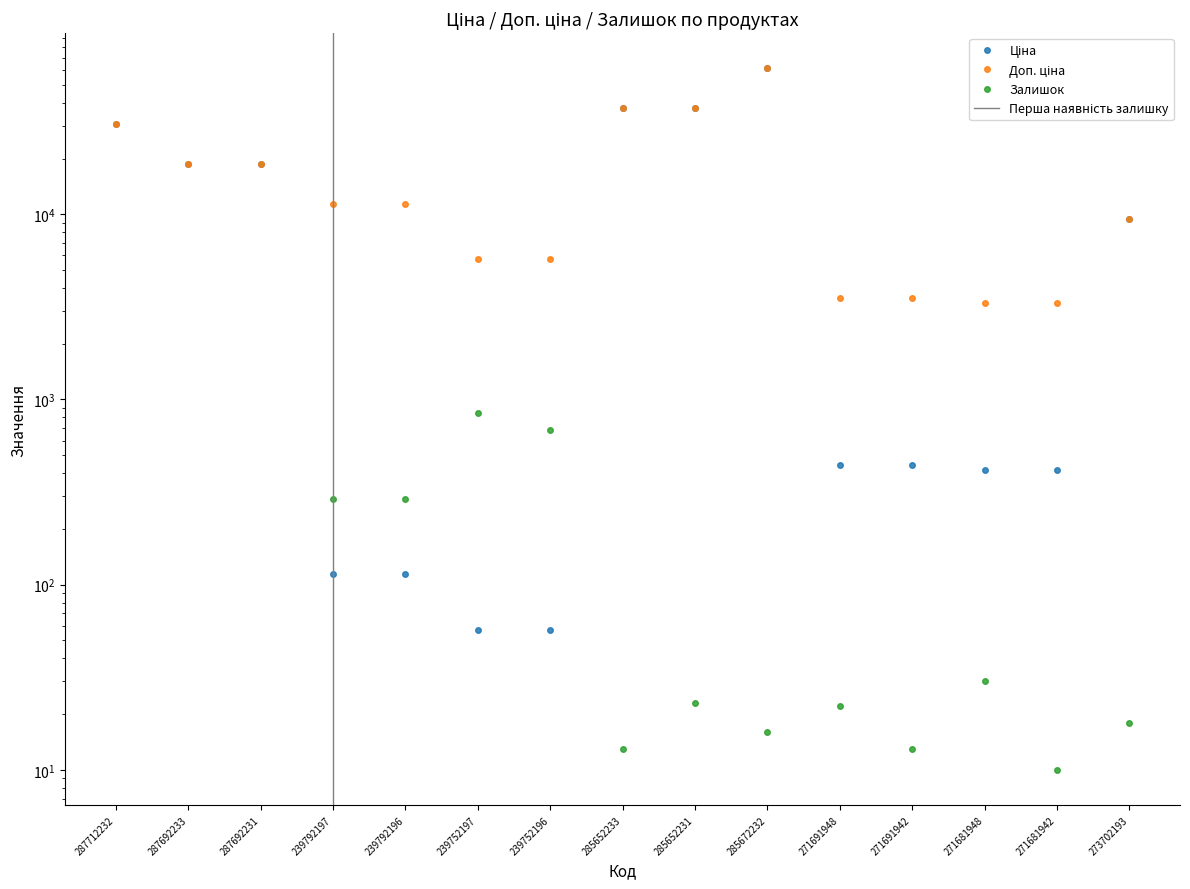

List the labels in order of Доп. ціна value, smallest first.

271681948, 271681942, 271691948, 271691942, 239752197, 239752196, 273702193, 239792197, 239792196, 287692233, 287692231, 287712232, 285652233, 285652231, 285672232